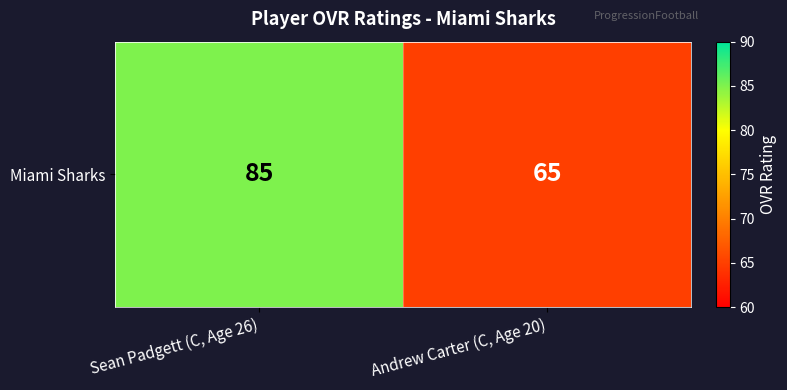

The chart shows a value of 85 at Sean Padgett (C, Age 26). True or false?

True